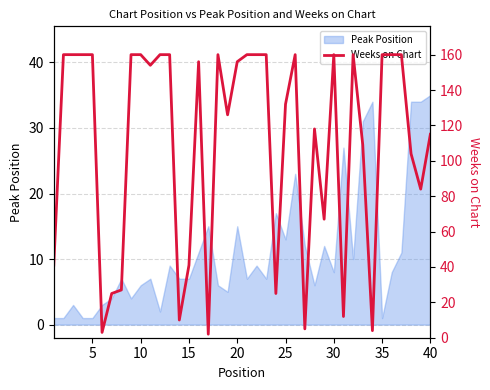

What is the maximum value shown in the chart?

160